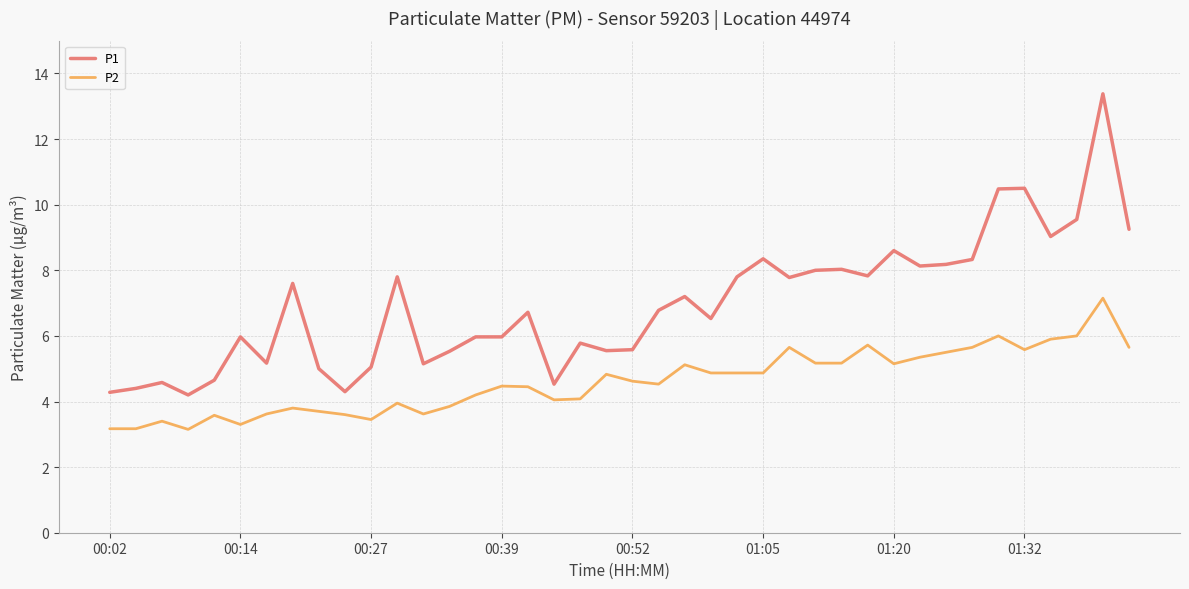

At how many categories does at least one series exceed 11?

1